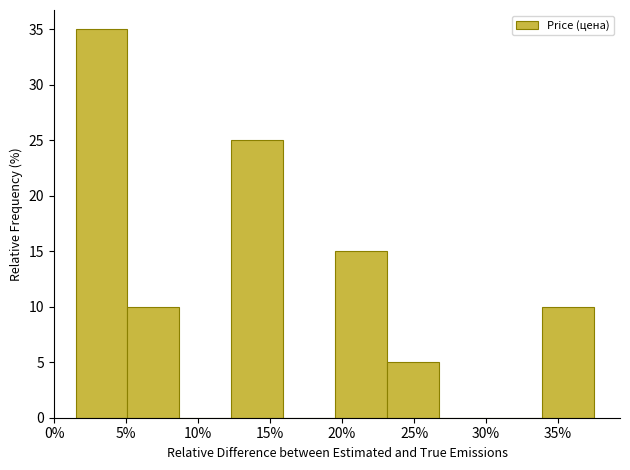

How tall is the bar that spans 19.5 to 23.1 on the x-axis? Neither the bar edges nor the heights are printed on the chart, so give them approximately, as read against the axes.

15